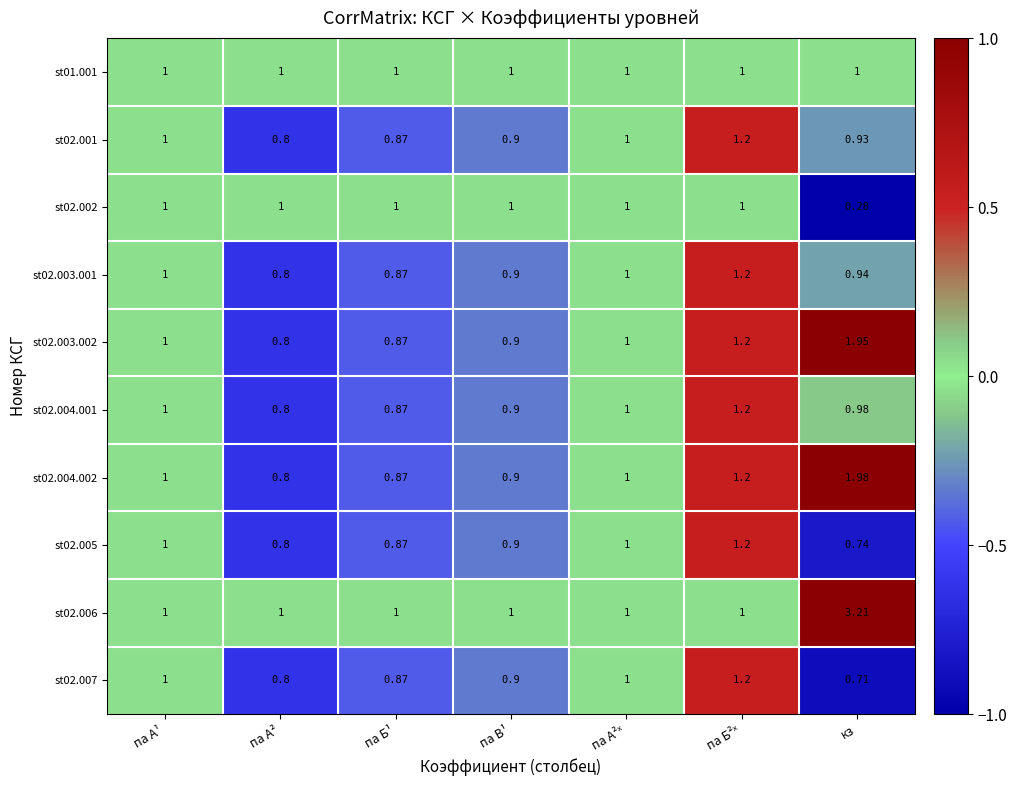

Which category has the lowest value in the st02.007 series?

кз